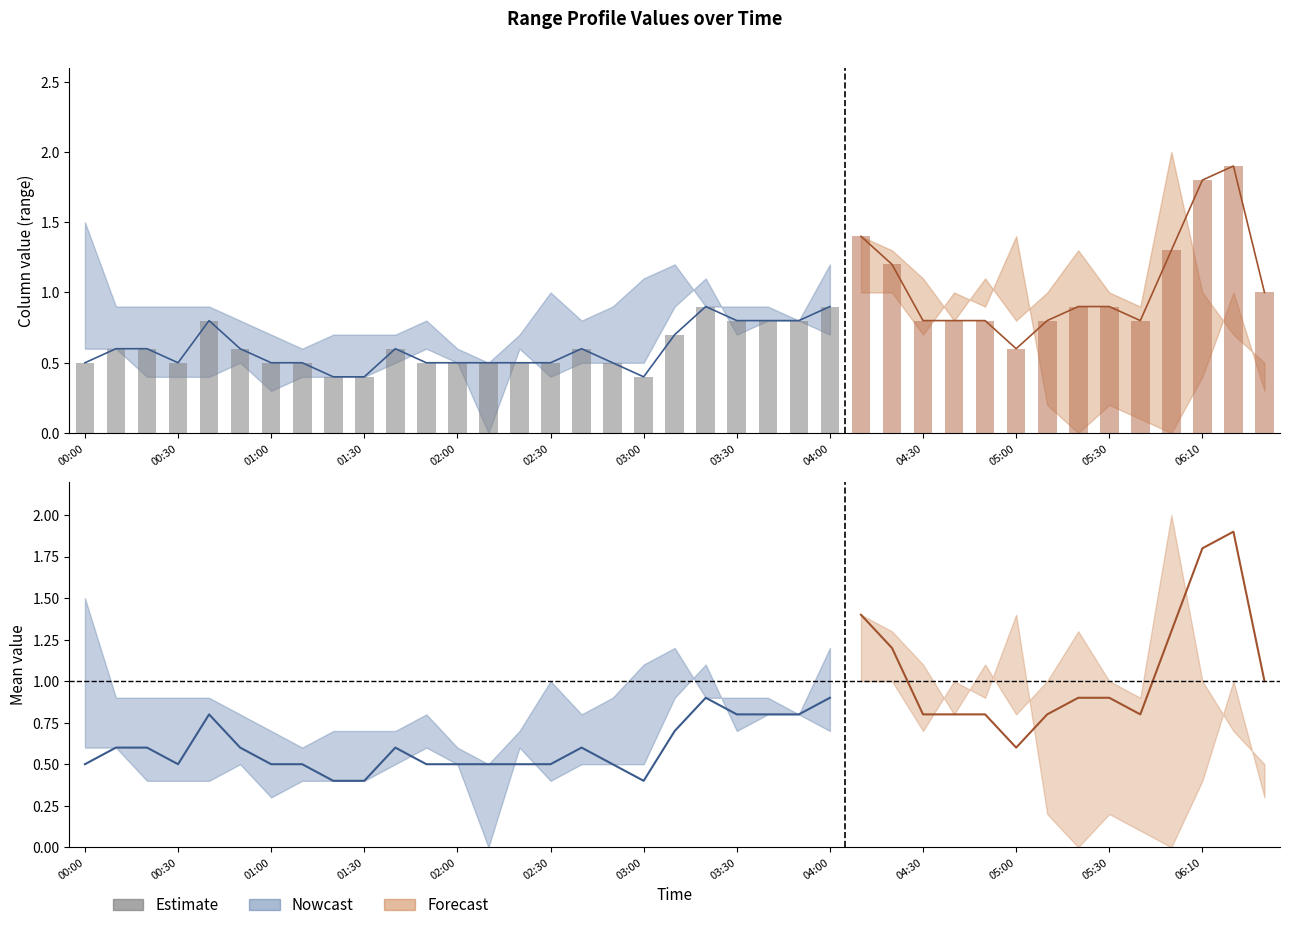

Does the chart contain stacked bars?

No